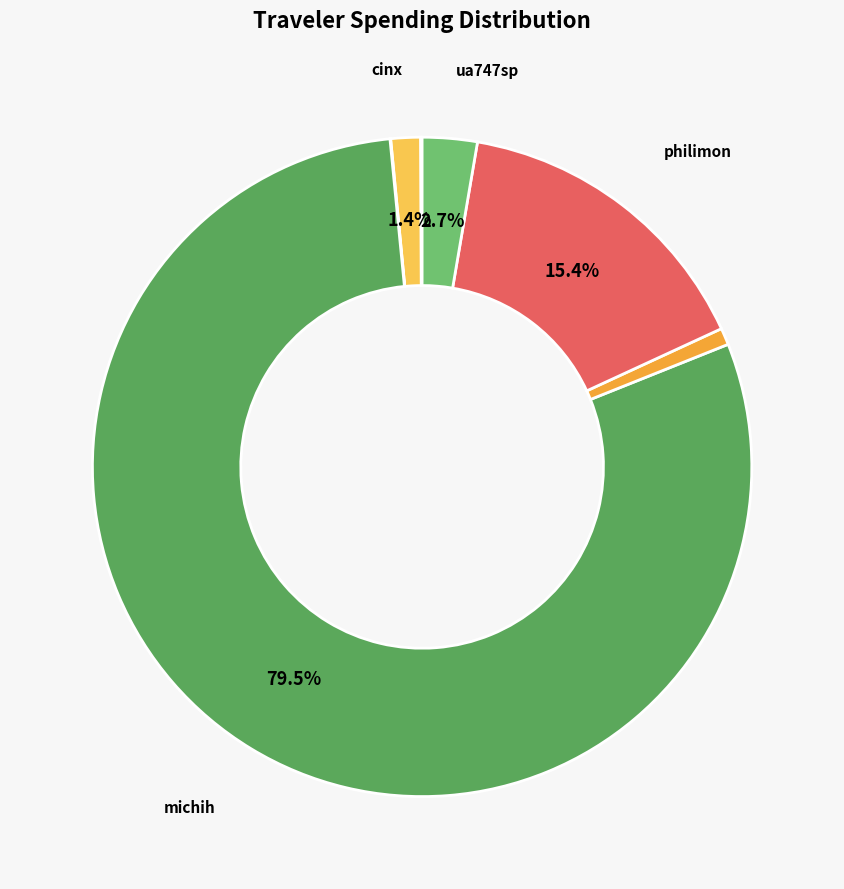

Count the number of slices in the pie.

7